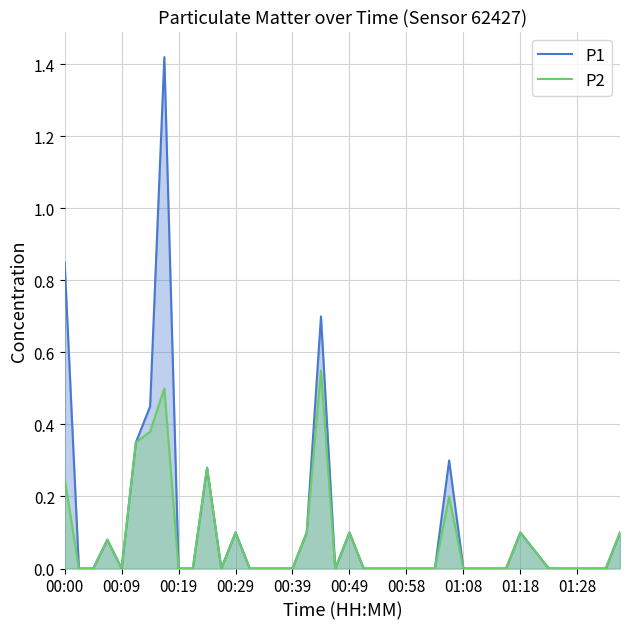

How many lines are shown in the chart?

2